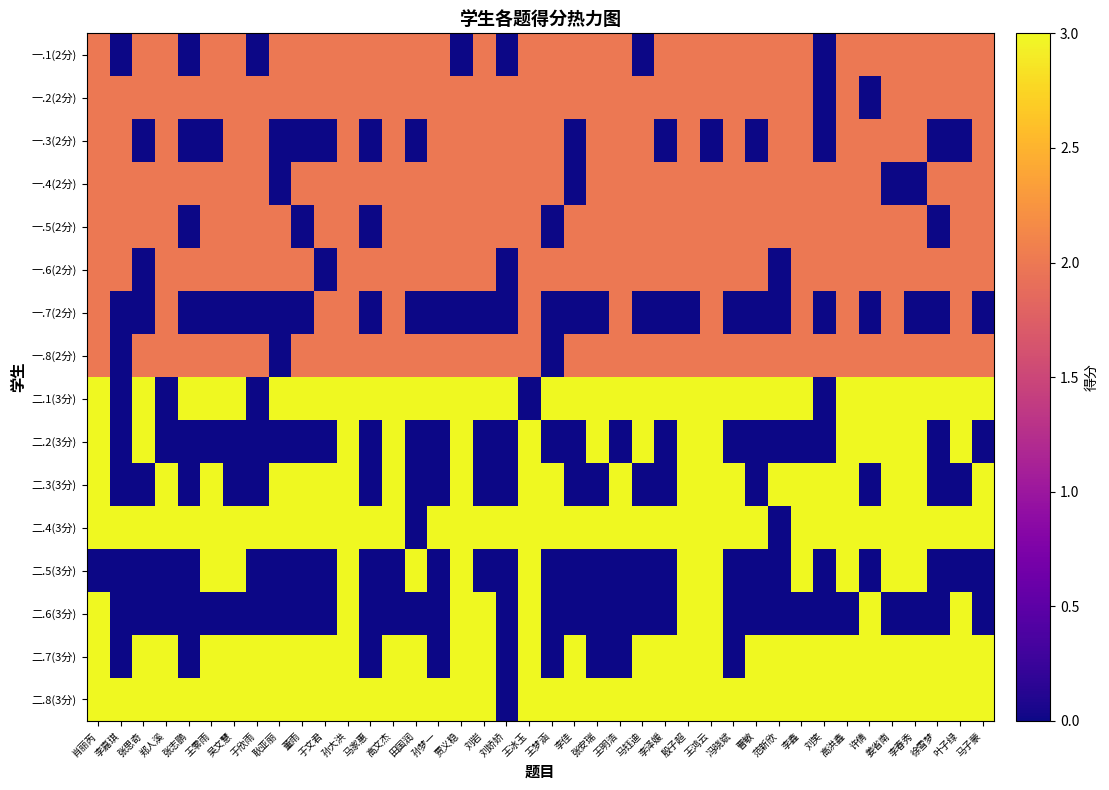

Which series changed the most between 马钰迪 and 李泽媛?

二.2(3分)